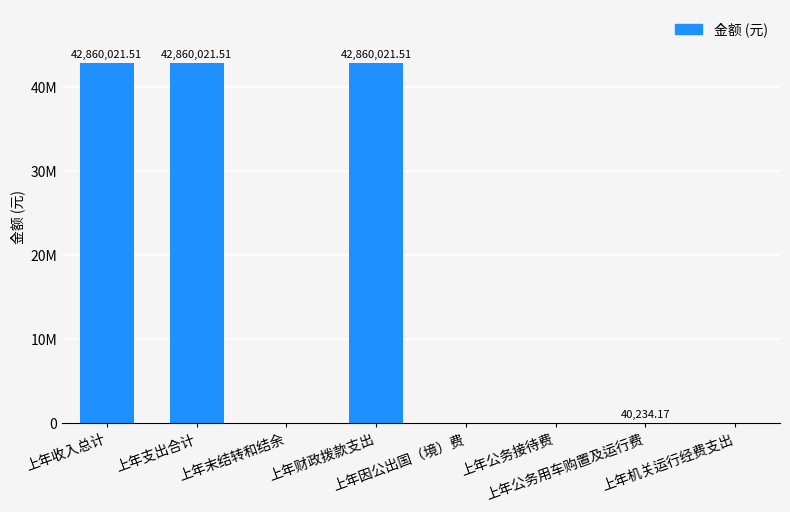

What is the label of the 1st bar from the left?

上年收入总计